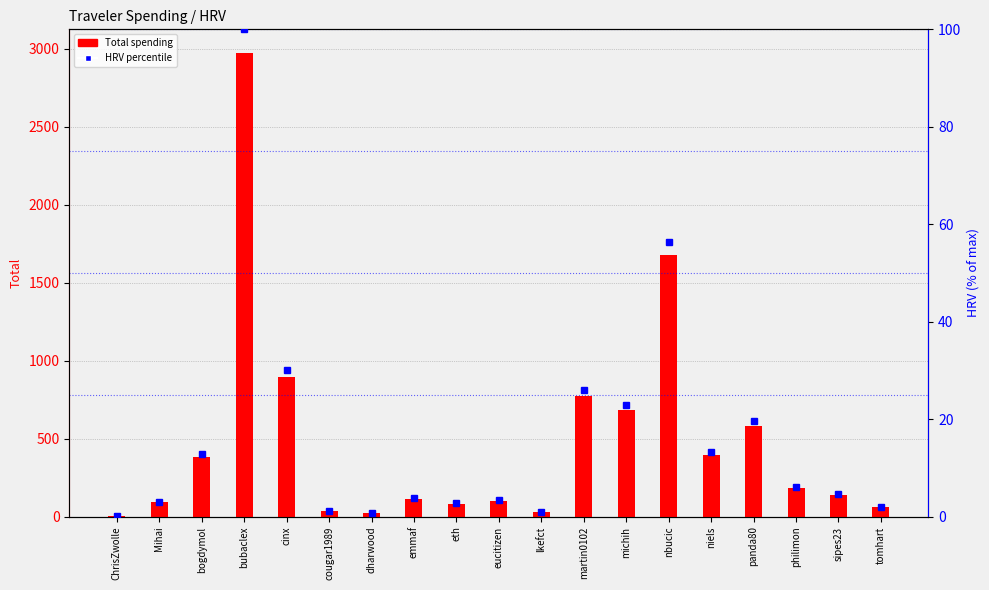

List the series in order of their overall mean, lowest first.

HRV percentile, Total spending